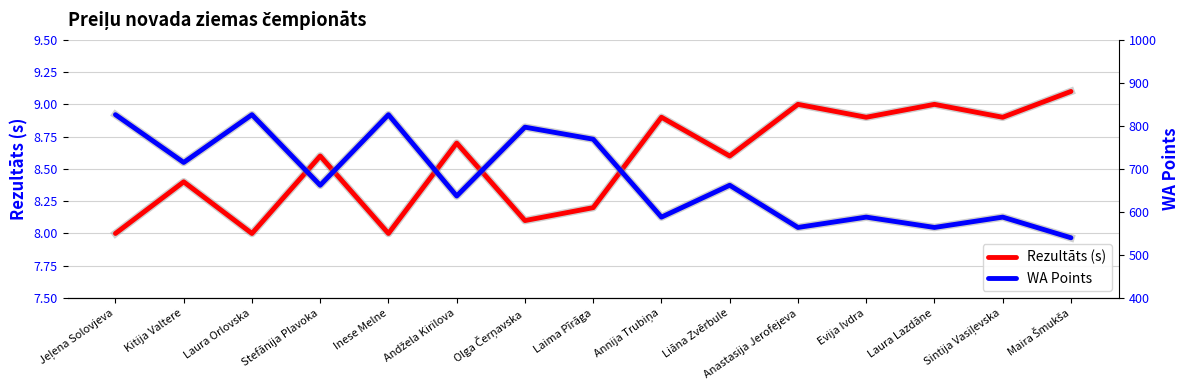

What is the sum of the WA Points values at Jeļena Solovjeva and Kitija Valtere?

1541.0